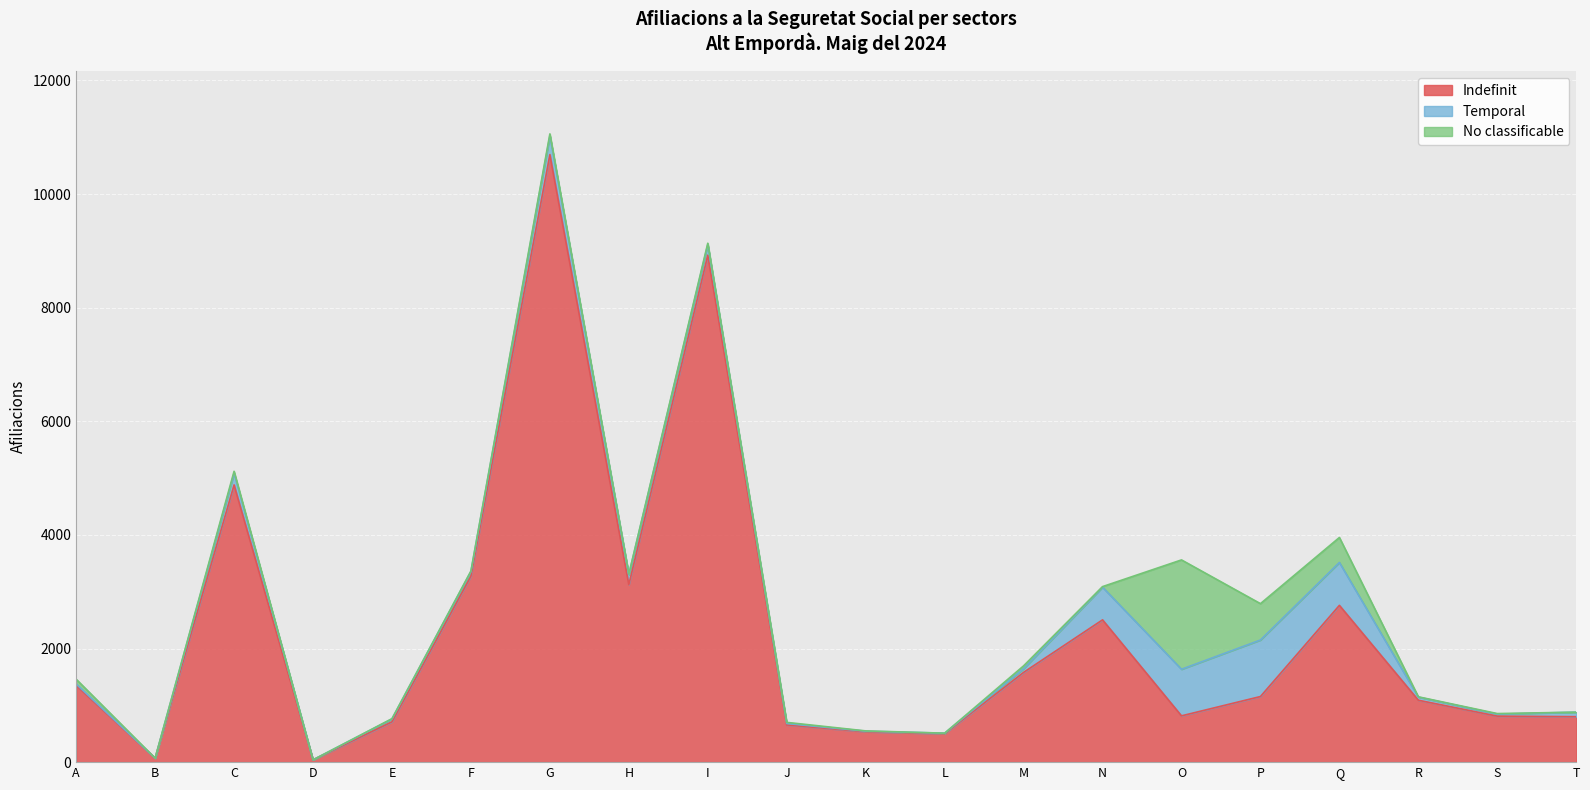

Is it true that Temporal equals 87 at E?

False